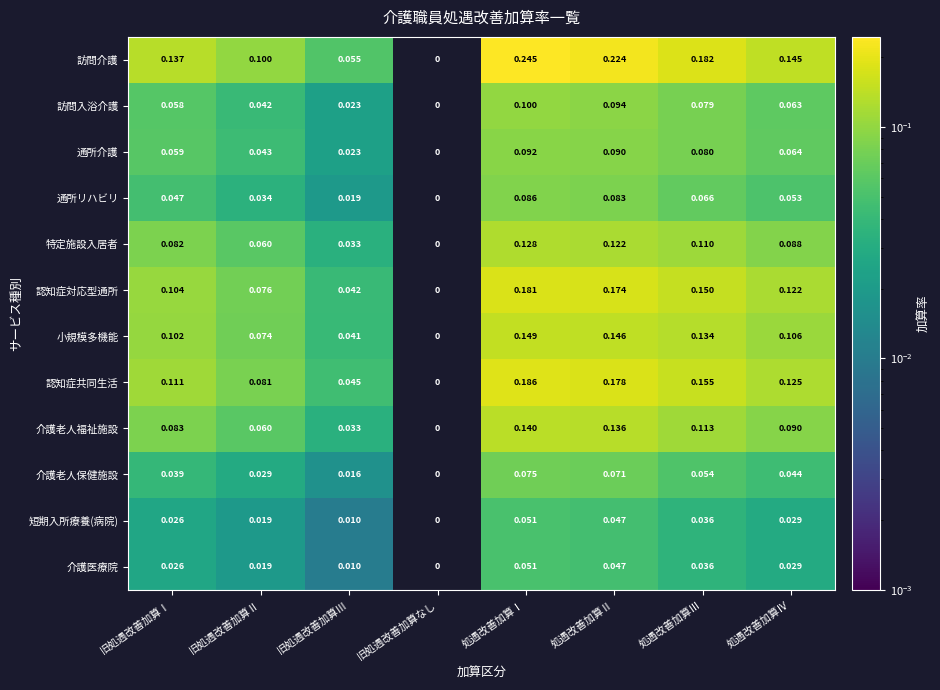

Which category has the lowest value across all series?

旧処遇改善加算なし